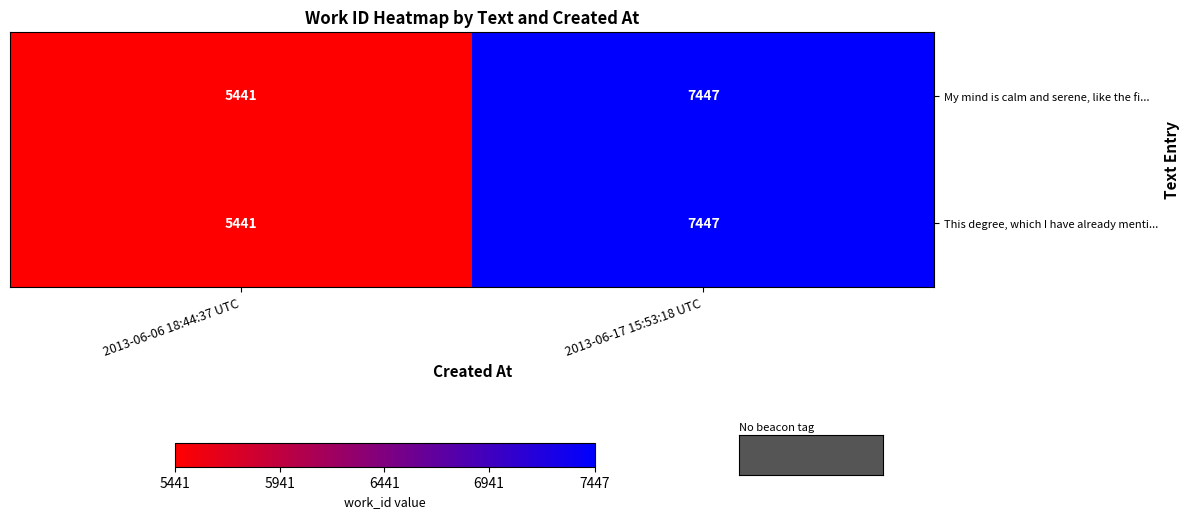

At which category does the chart reach its minimum across all series?

2013-06-06 18:44:37 UTC